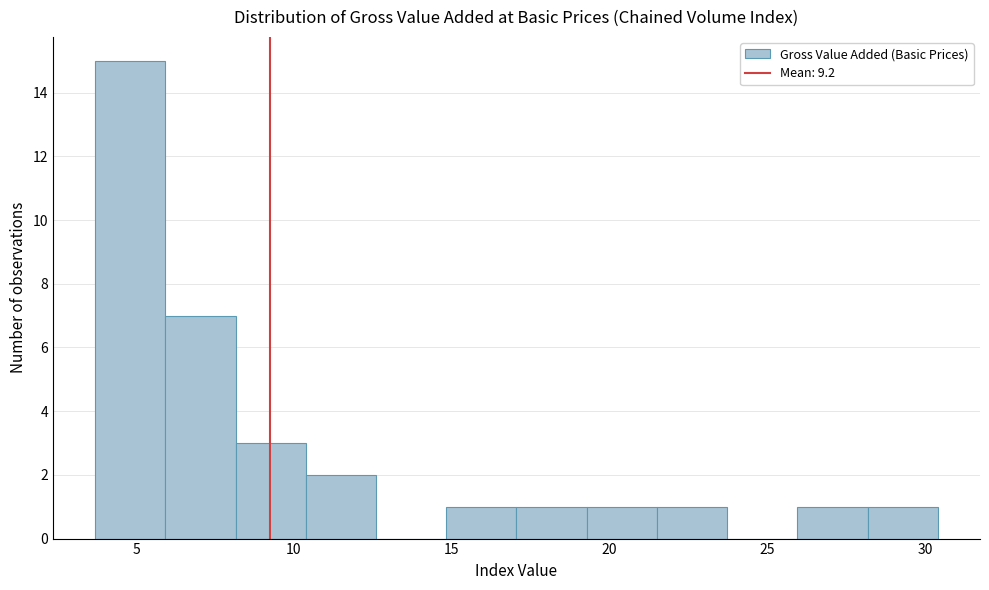

Reading left to right, list every bar in this chart as the range it spans on the x-axis followed by its height. Neither the bar edges nor the heights are printed on the chart, so give them approximately, as read against the axes.

3.5 to 6.0: 15
6.0 to 8.0: 7
8.0 to 10.5: 3
10.5 to 12.5: 2
12.5 to 15.0: 0
15.0 to 17.0: 1
17.0 to 19.5: 1
19.5 to 21.5: 1
21.5 to 23.5: 1
23.5 to 26.0: 0
26.0 to 28.0: 1
28.0 to 30.5: 1